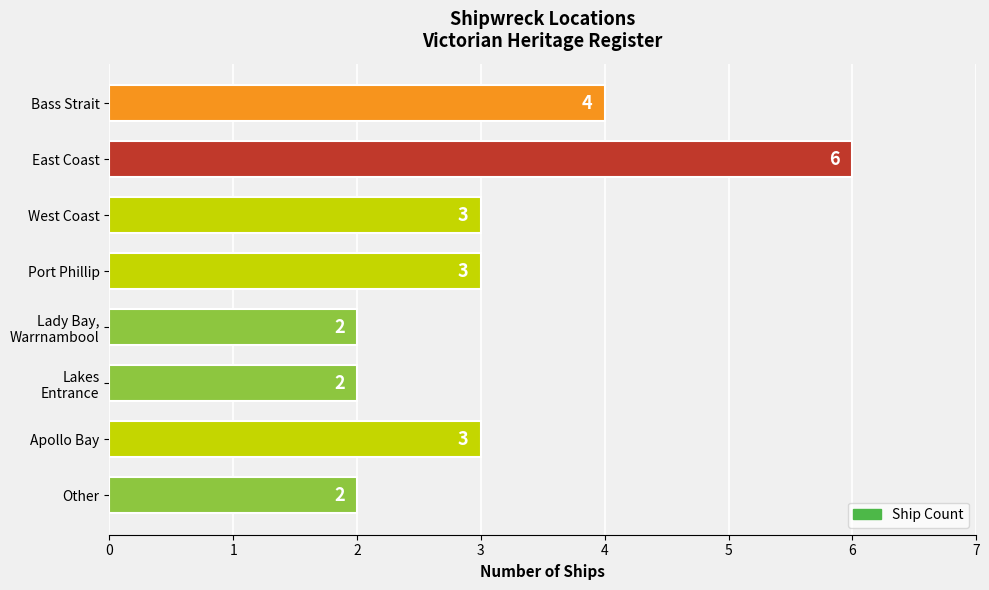

True or false: the data shows 6 at East Coast.

True